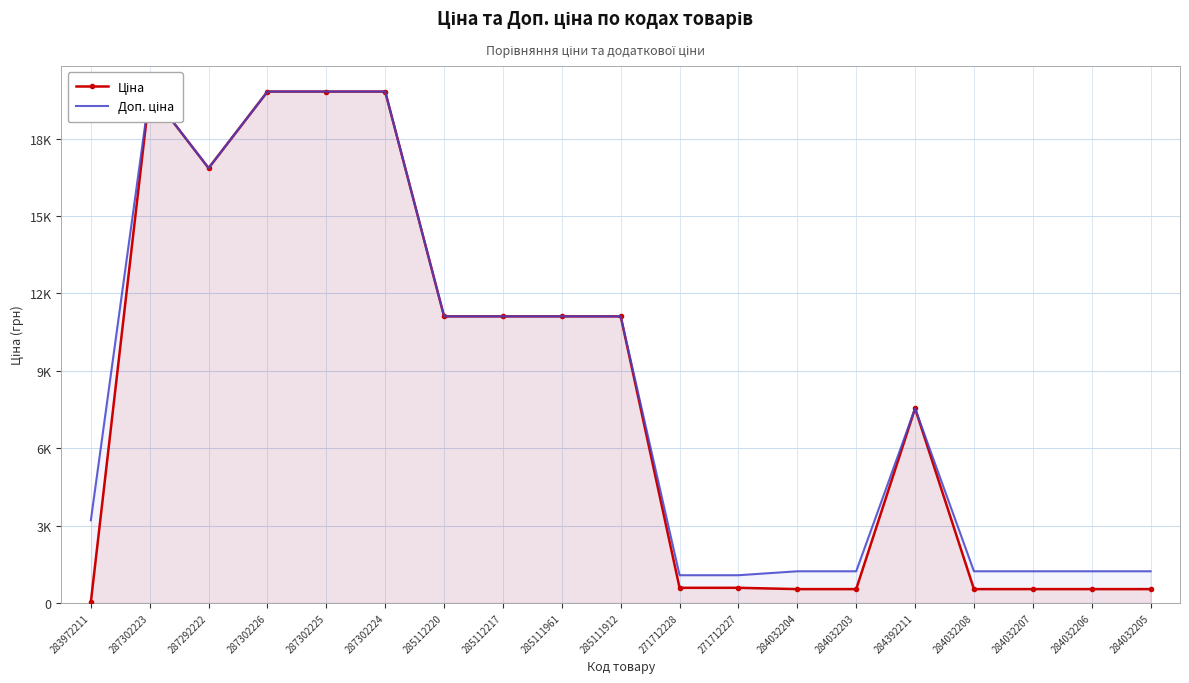

Is it true that Доп. ціна equals 16484.0 at 285111961?

False